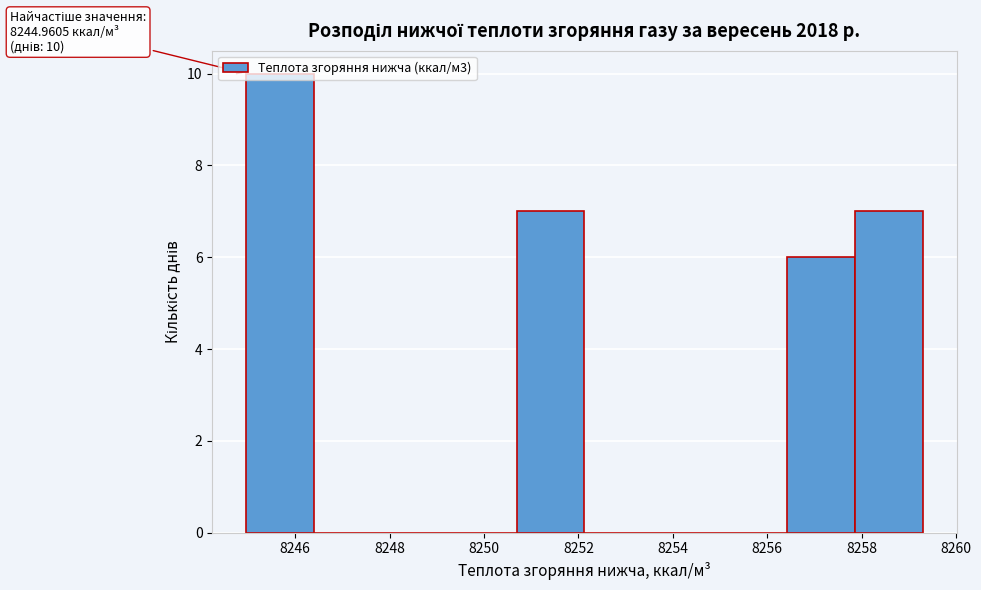

Over which range of the x-axis is the bar tallest?

8245.0 to 8246.4